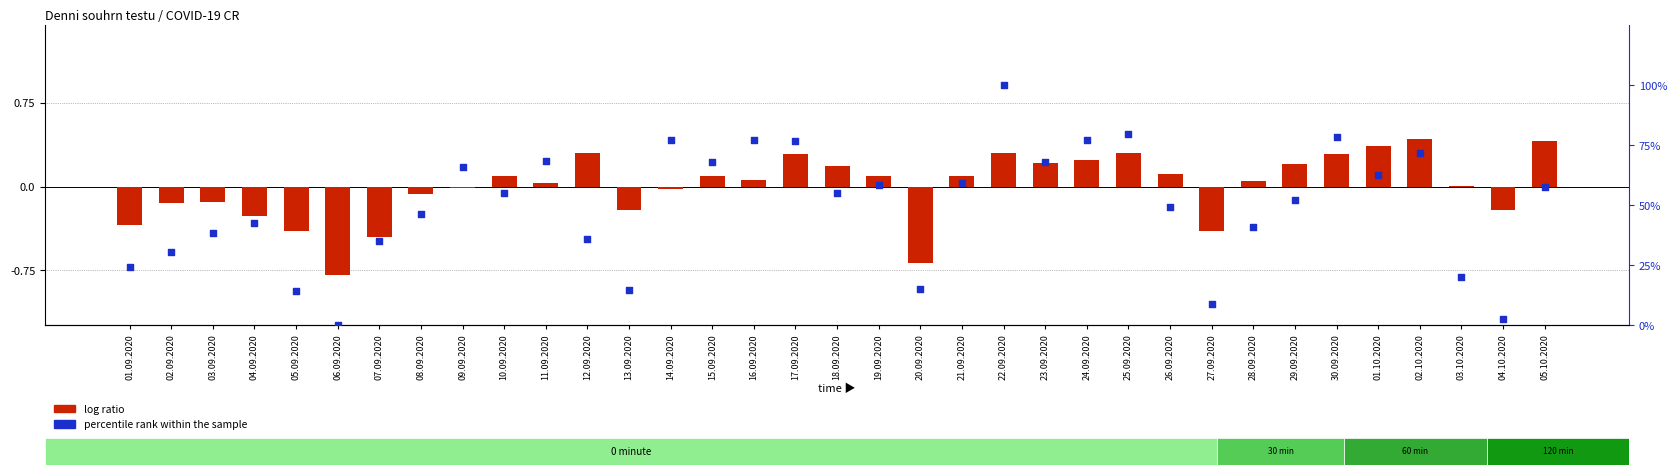

Which series reaches the maximum Y coordinate?

percentile rank within the sample